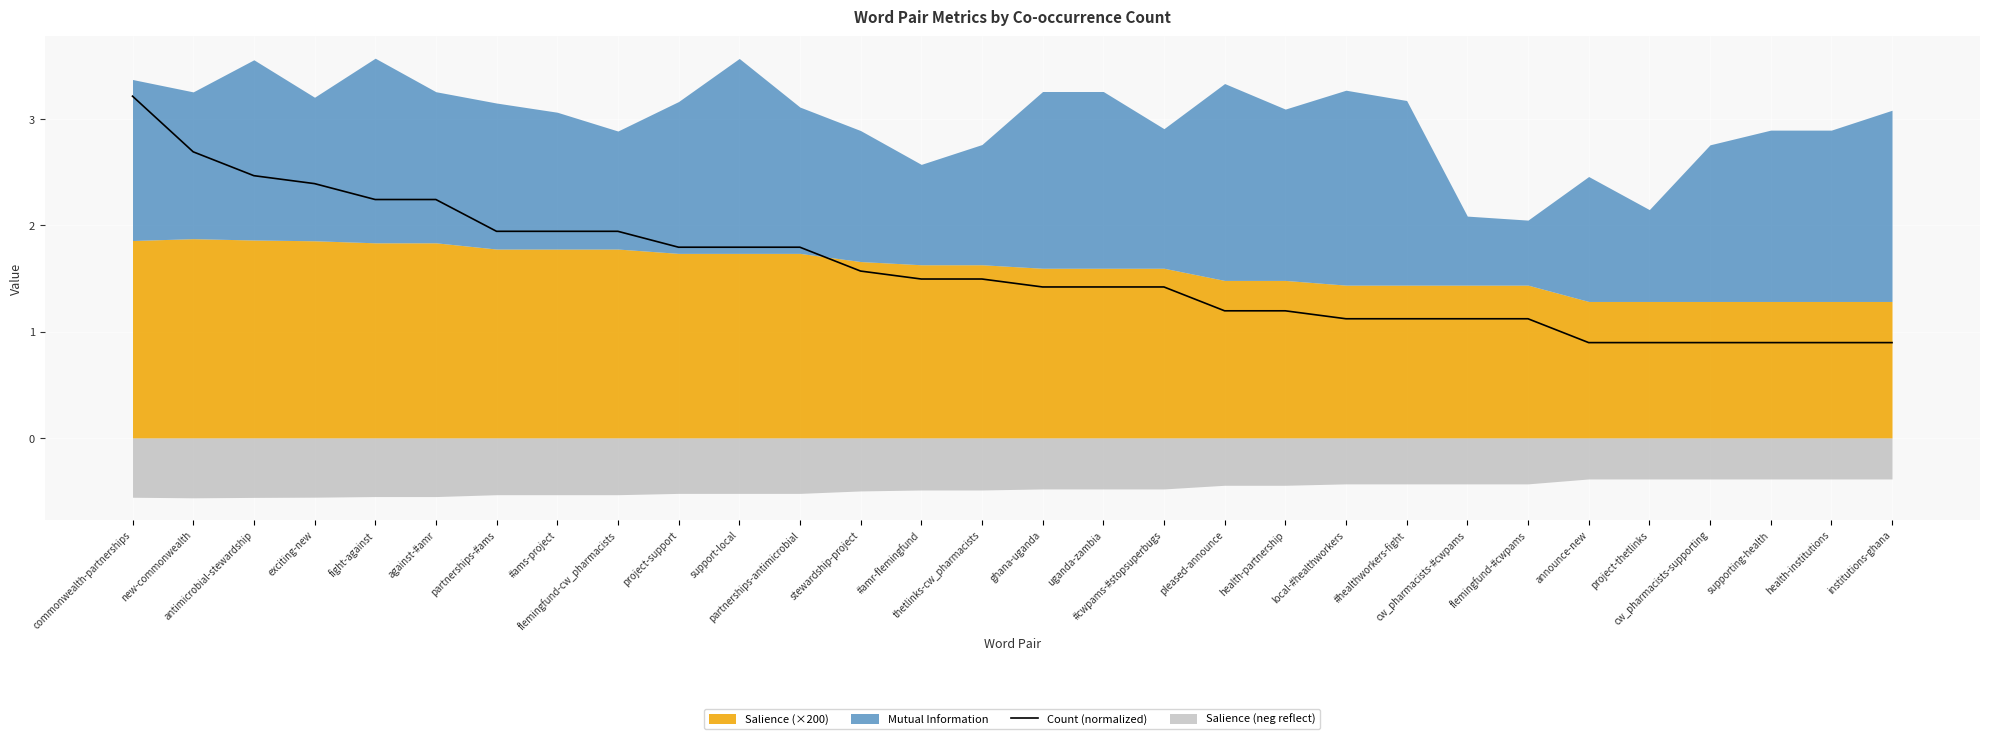

True or false: the data has more than 0 interior local peaks.

False